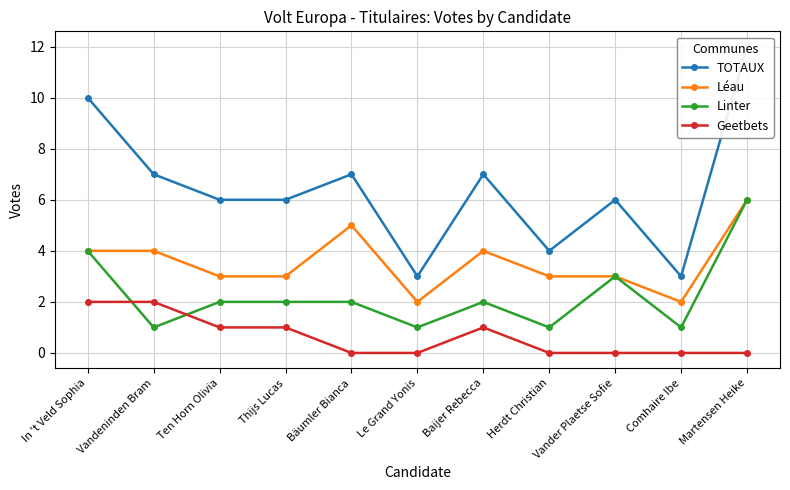

At which label does TOTAUX first exceed 6?

In 't Veld Sophia